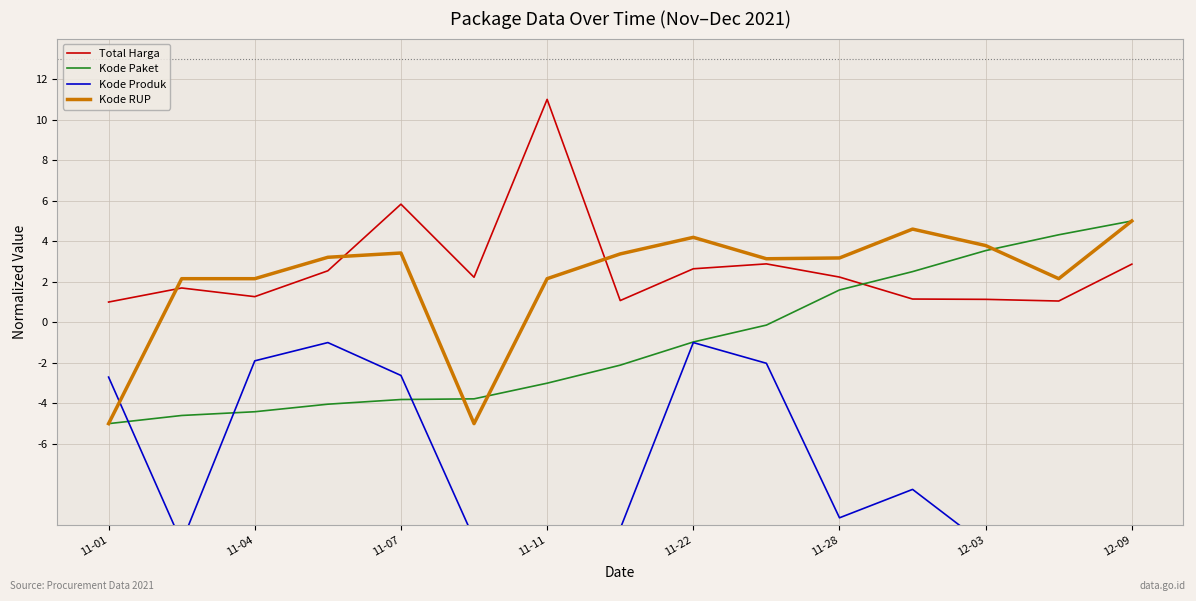

How many intersections are there between Kode Paket and Total Harga?

1